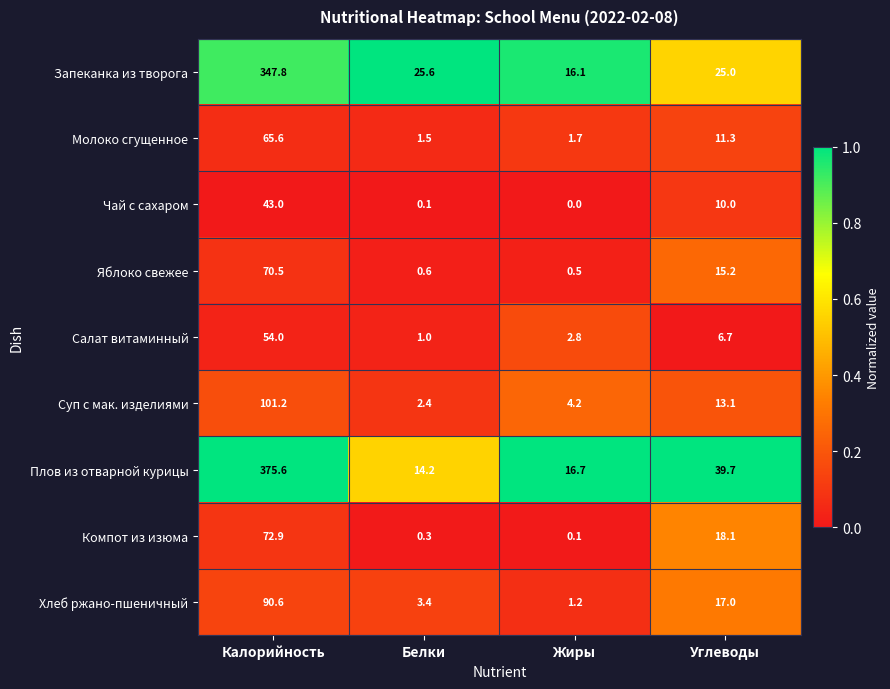

At how many categories does at least one series exceed 0?

4